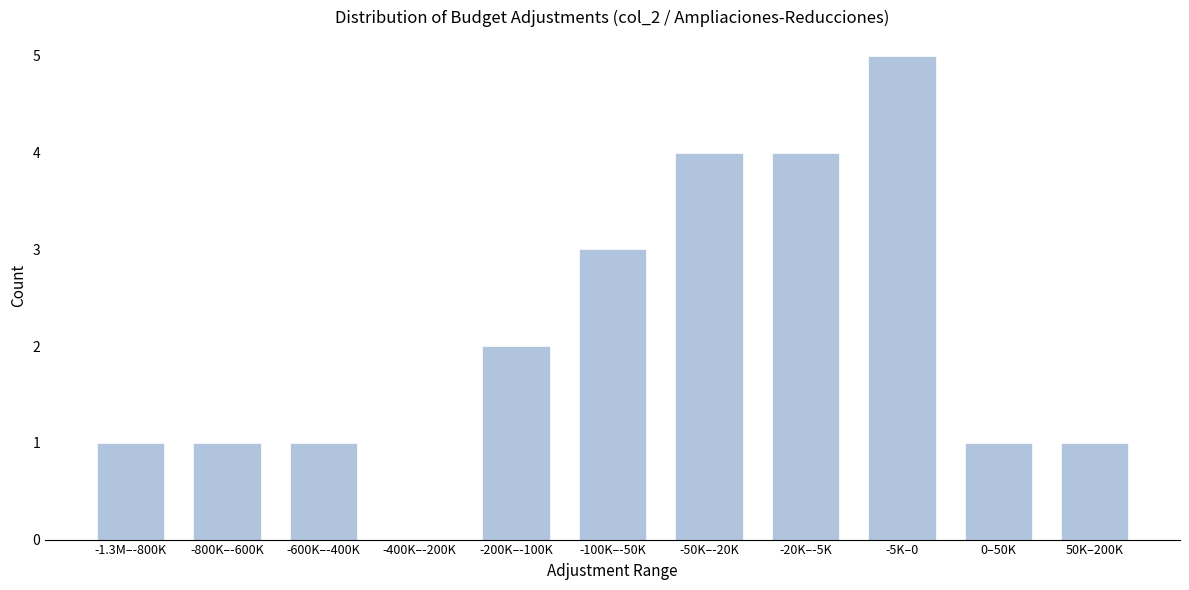

Reading left to right, extract all data points from this chart.

-1.3M–-800K=1	-800K–-600K=1	-600K–-400K=1	-400K–-200K=0	-200K–-100K=2	-100K–-50K=3	-50K–-20K=4	-20K–-5K=4	-5K–0=5	0–50K=1	50K–200K=1